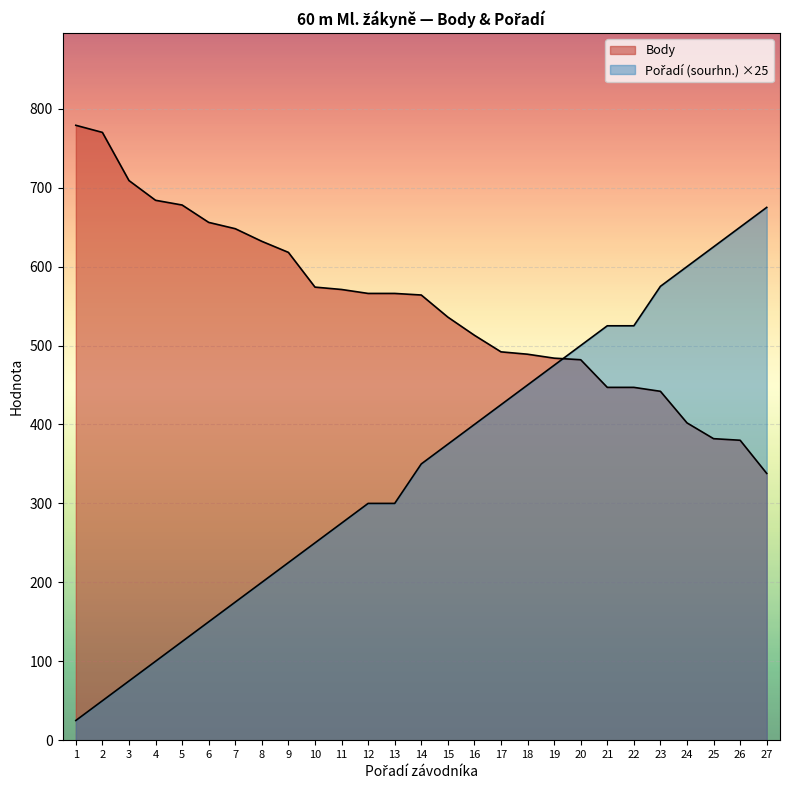

How many lines are shown in the chart?

2